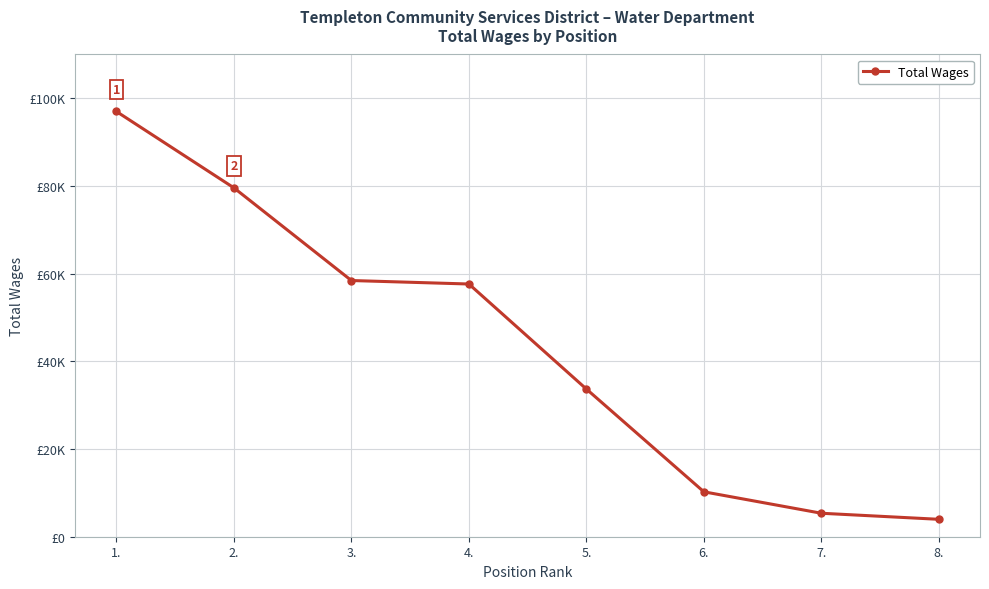

Reading left to right, transcribe all the data shown in this chart.

97001	79583	58440	57645	33688	10245	5354	3972